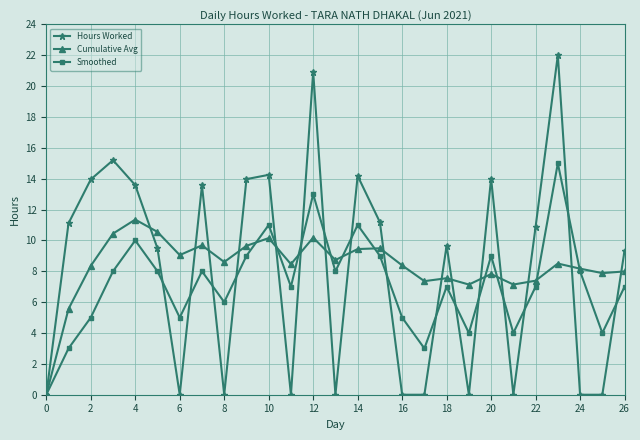

In Hours Worked, how many points are higher than both neighbors (excluding endpoints)?

8